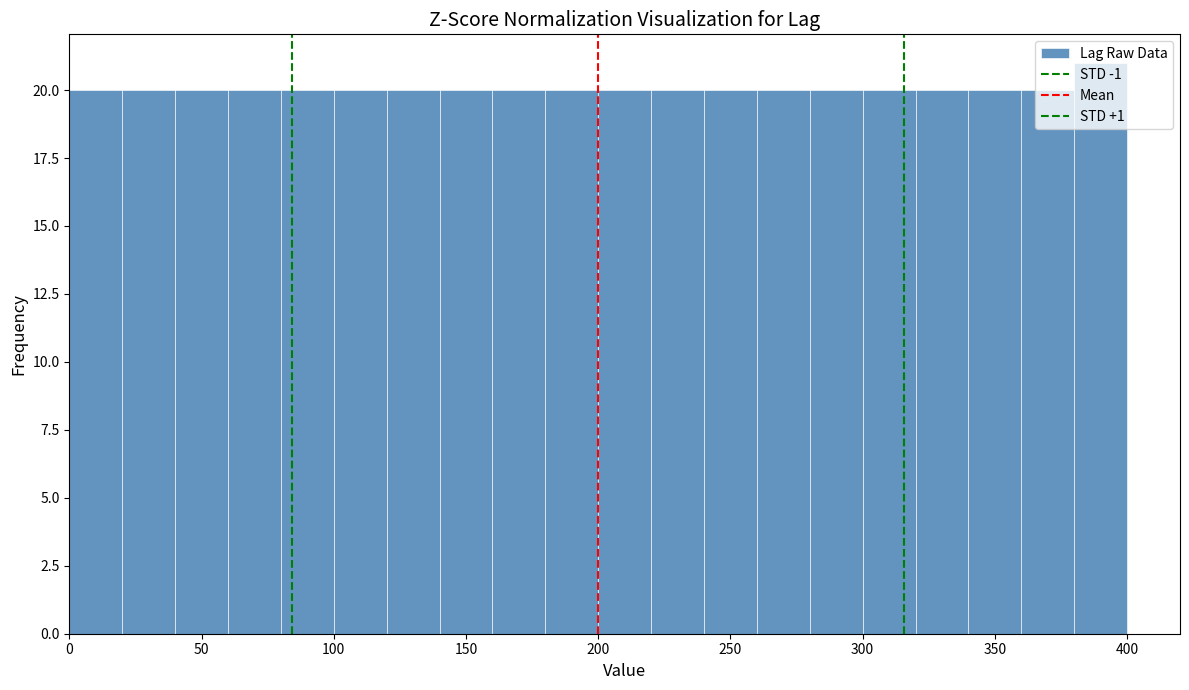

Over which range of the x-axis is the bar tallest?

380 to 400